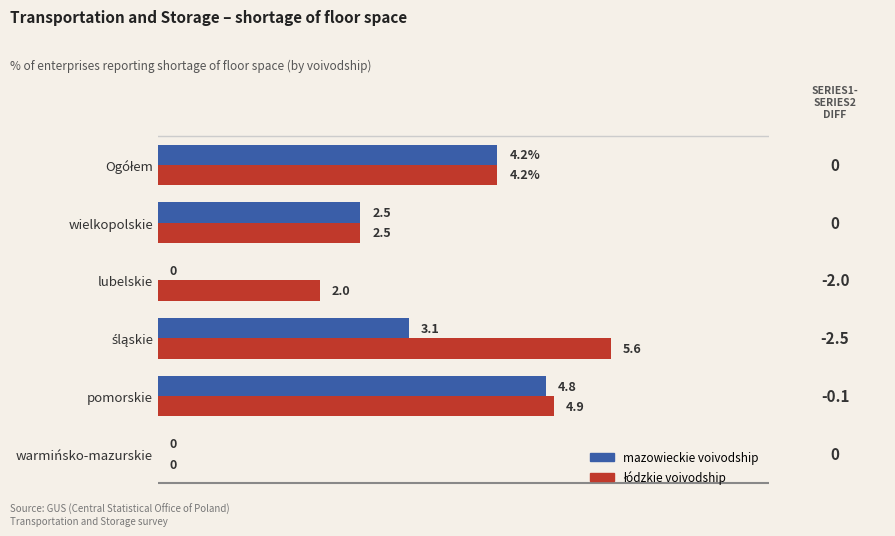

Which series changed the most between lubelskie and wielkopolskie?

mazowieckie voivodship